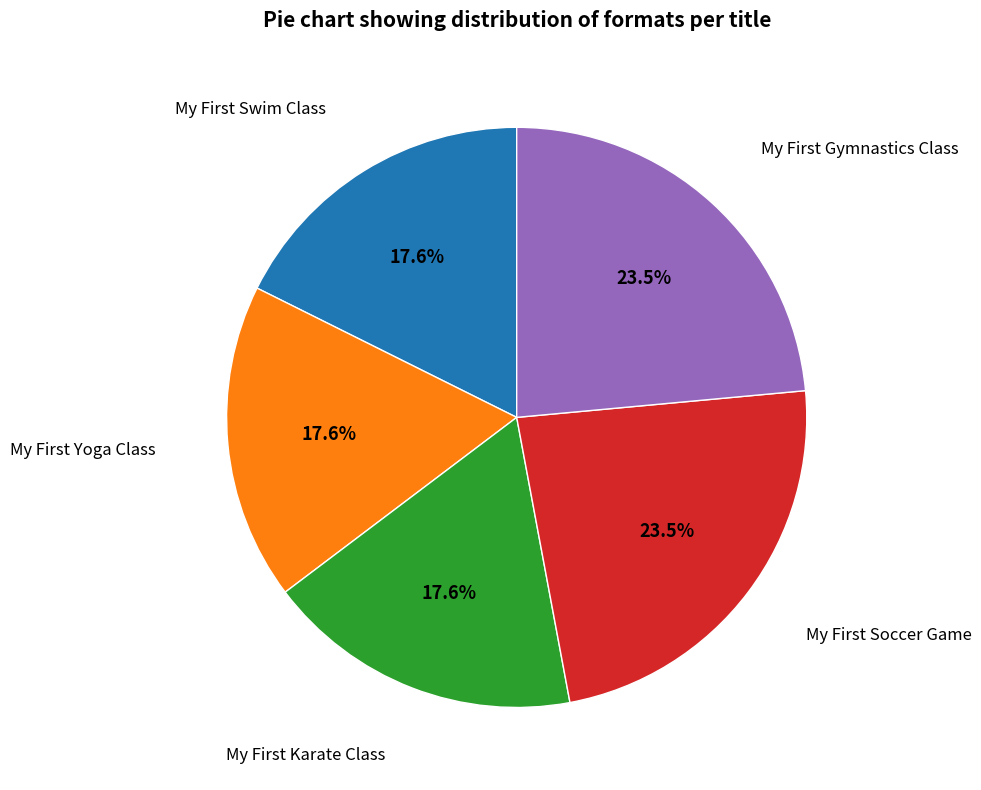

Is there any slice that represents more than half of the pie?

No